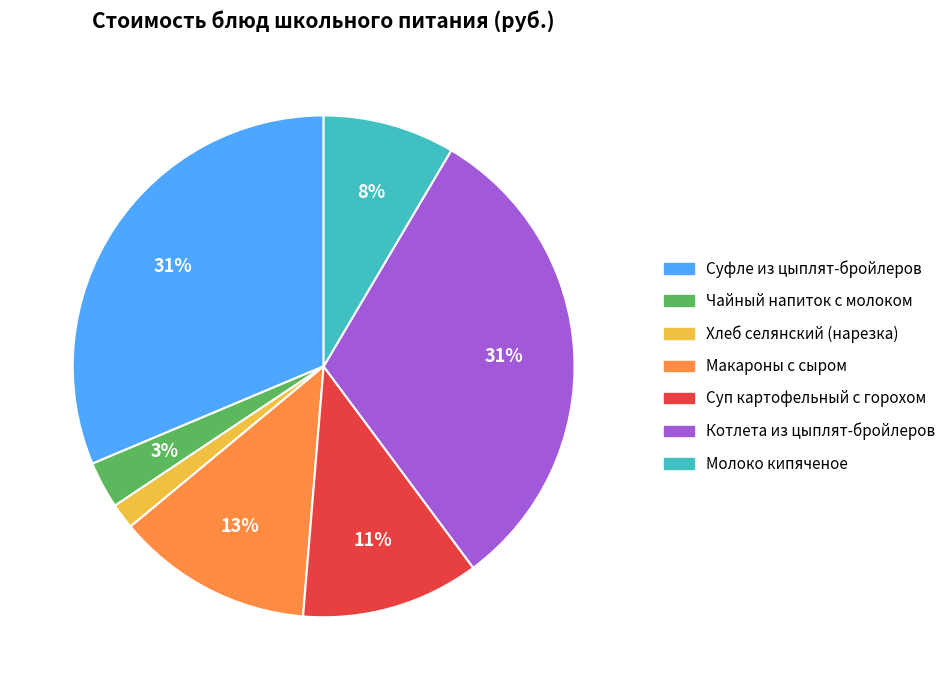

Does Суфле из цыплят-бройлеров represent more than half of the total?

No